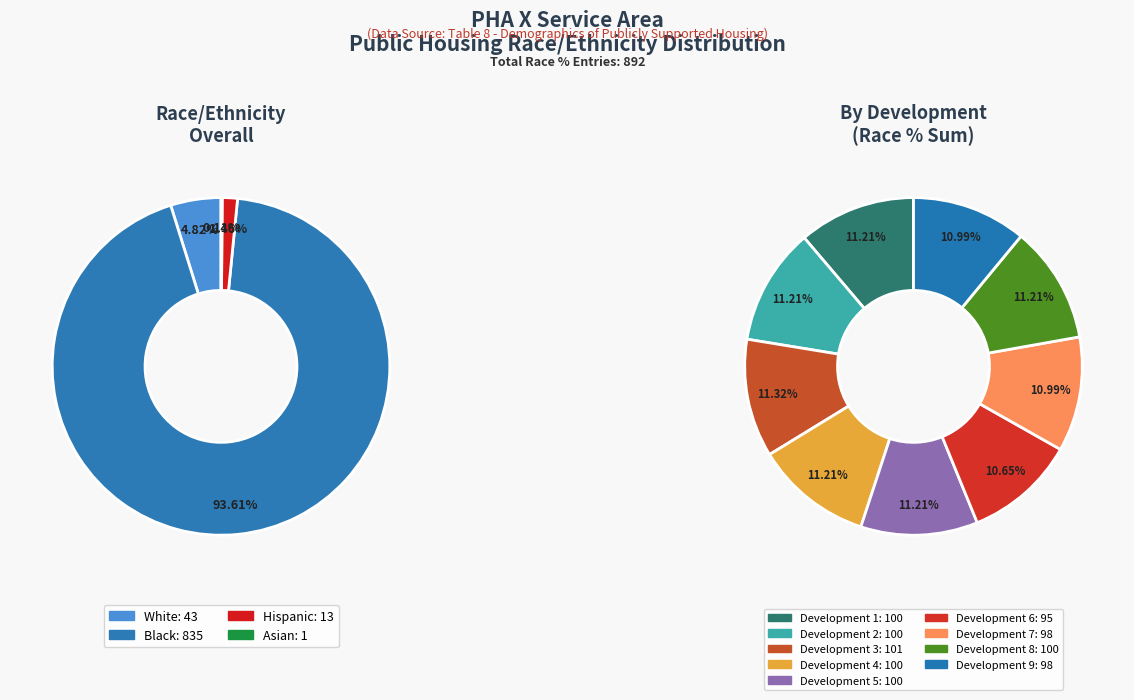

Which series has the largest range (max minus min)?

Black